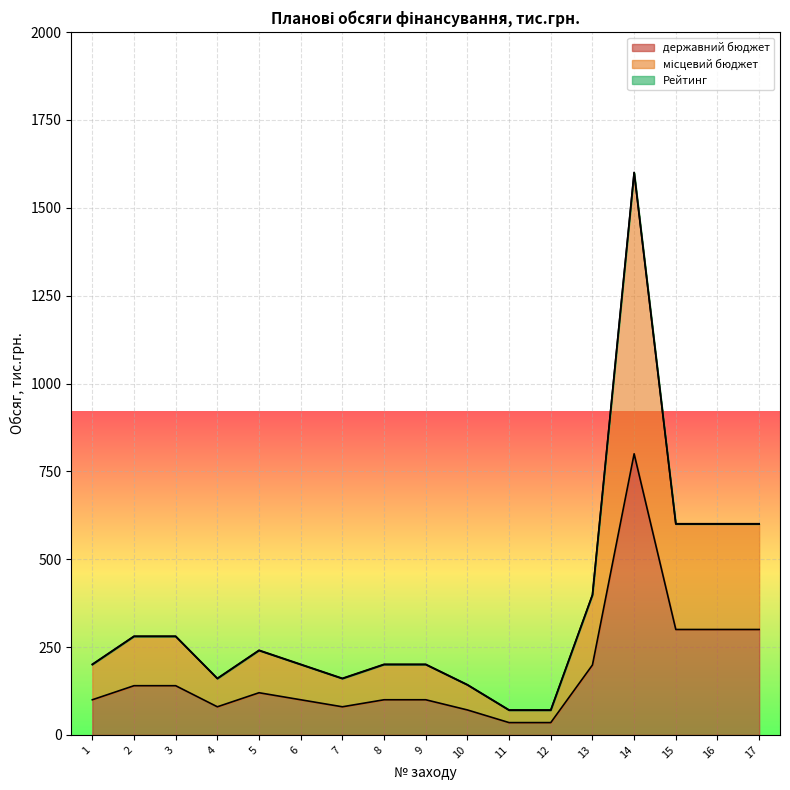

Is it true that місцевий бюджет equals 142 at 2?

False